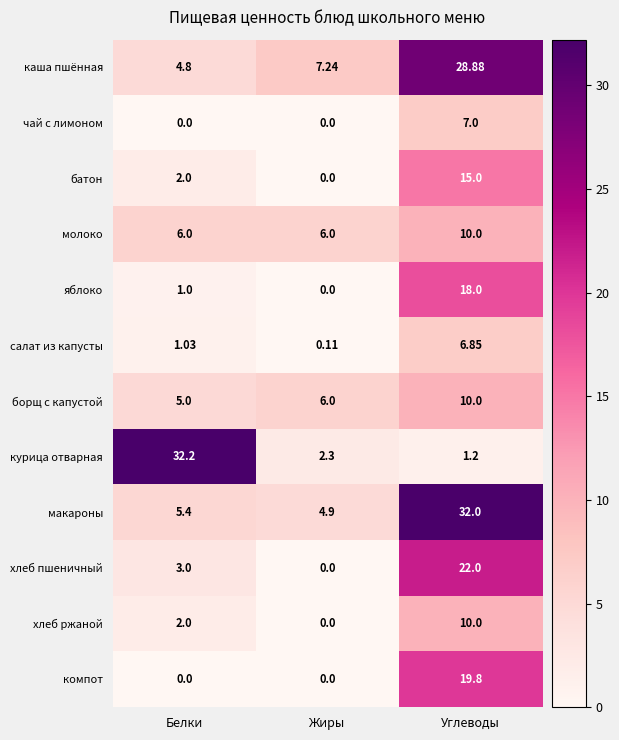

Rank the categories by каша пшённая value from highest to lowest.

Углеводы, Жиры, Белки